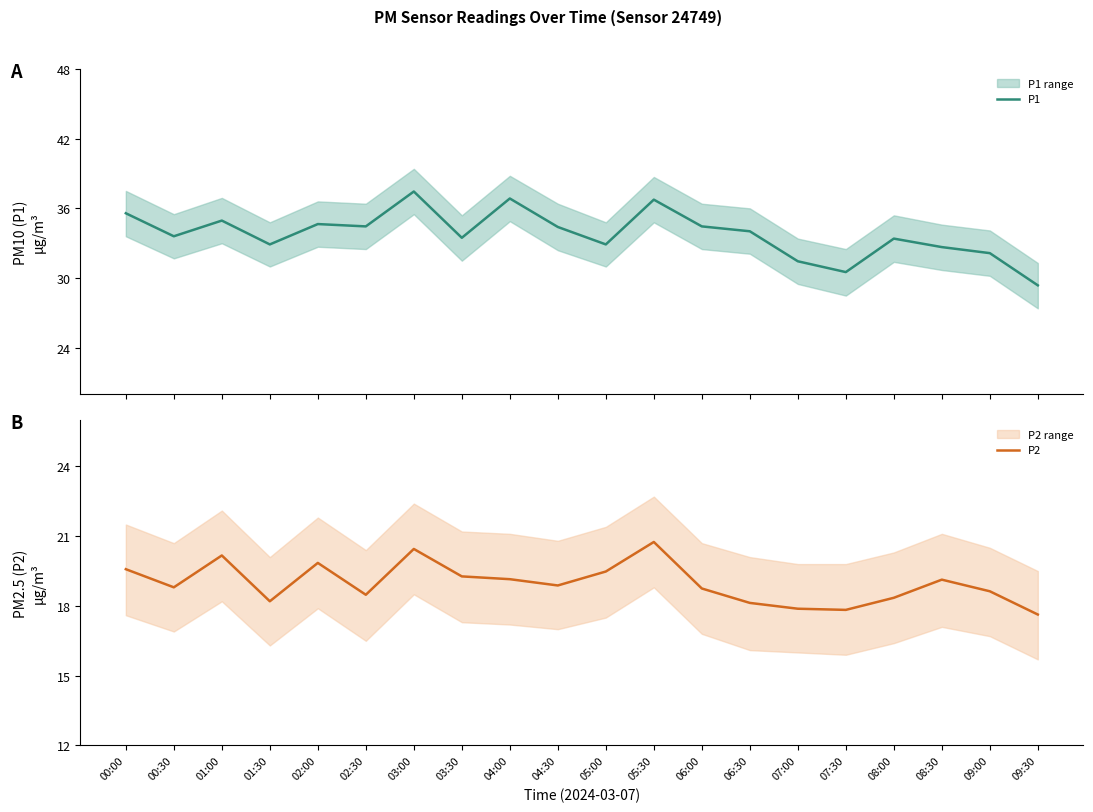

Which has a higher value, 02:00 or 00:30?

02:00